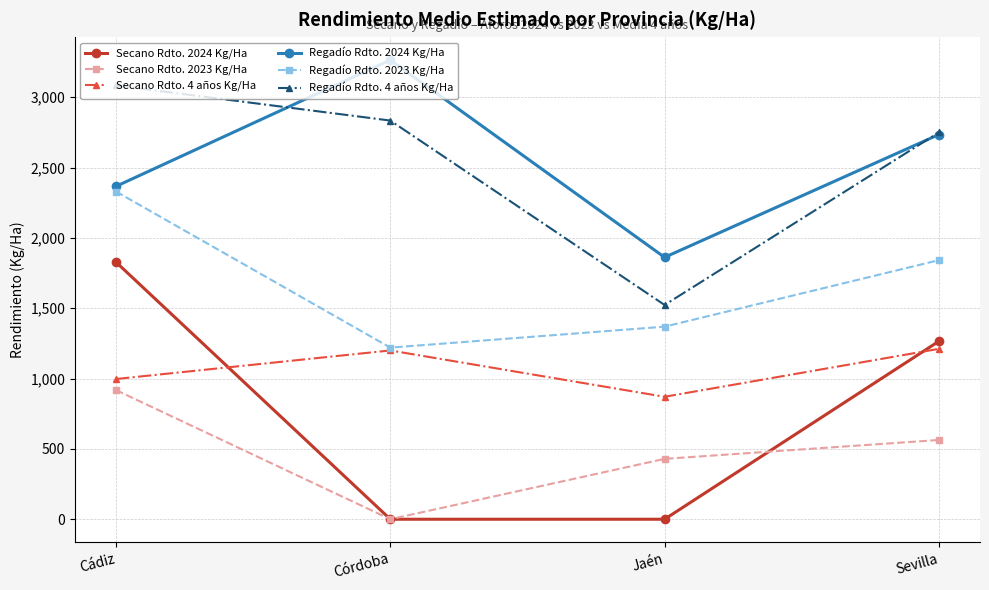

Which category has the lowest value in the Regadío Rdto. 2024 Kg/Ha series?

Jaén